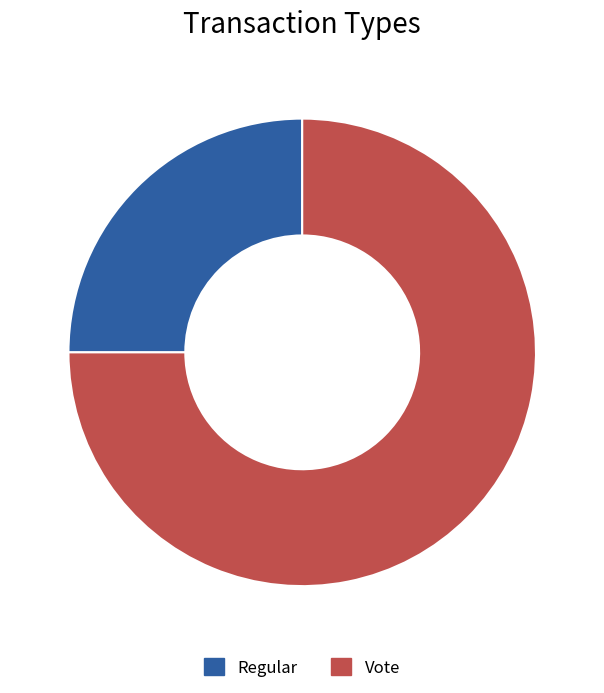

Approximately how many times larger is the value at Regular compared to Vote?

0.3